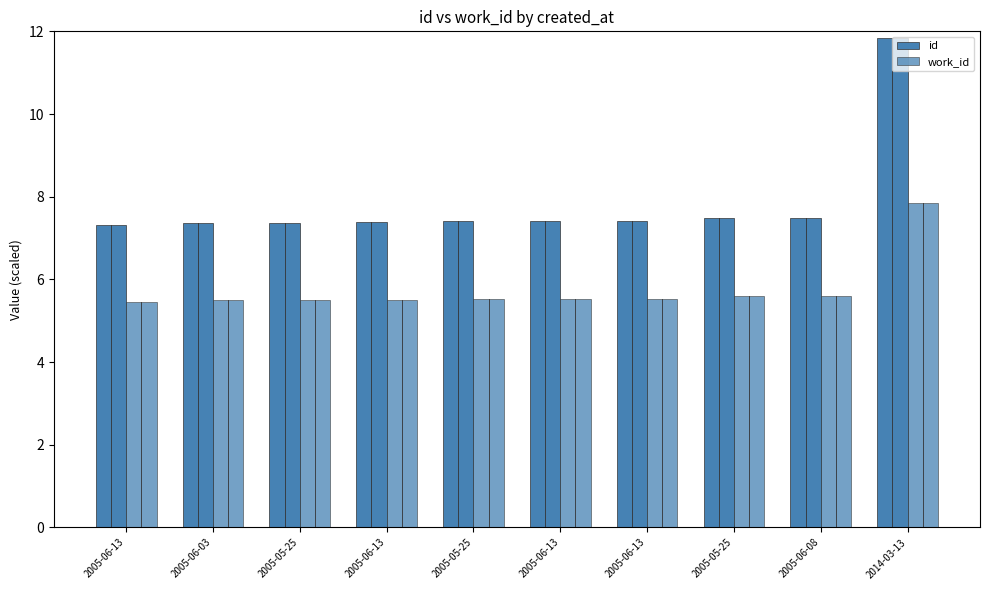

Rank the series at 2005-06-13 from highest to lowest value.

id, work_id